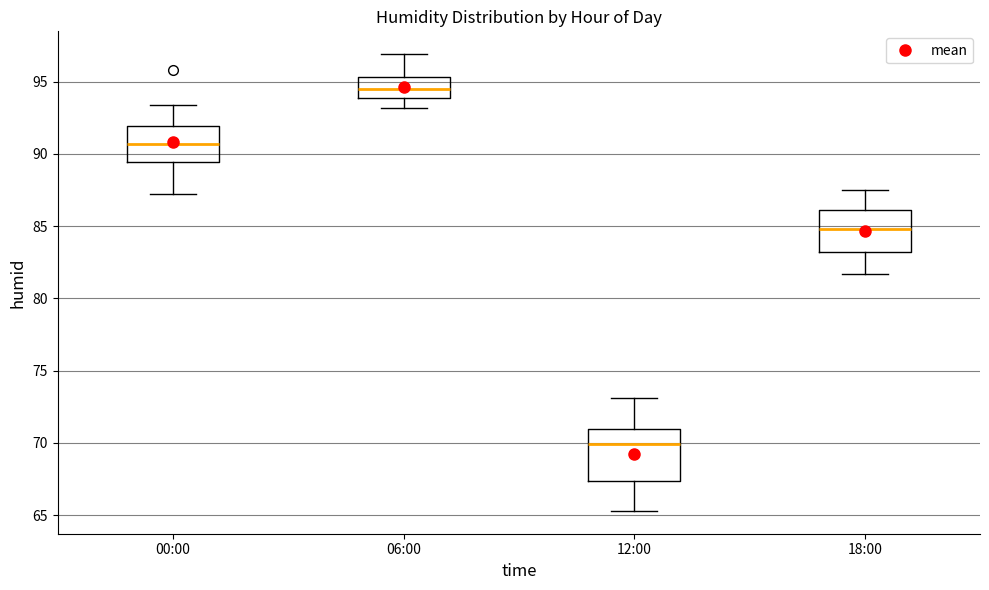

Reading left to right, read every box against the y-axis: the position of its median line, the range the box covers, and the ends of its whiskers. The values are not printed on the chart, so give them approximately, as read against the axis.

00:00: median 90.5, box 89.5 to 92.0, whiskers 87.0 to 93.5
06:00: median 94.5, box 94.0 to 95.5, whiskers 93.0 to 97.0
12:00: median 70.0, box 67.5 to 71.0, whiskers 65.5 to 73.0
18:00: median 85.0, box 83.0 to 86.0, whiskers 81.5 to 87.5